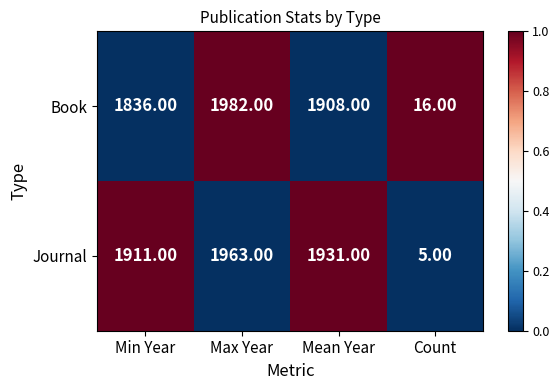

What is the total value across all series at Count?

21